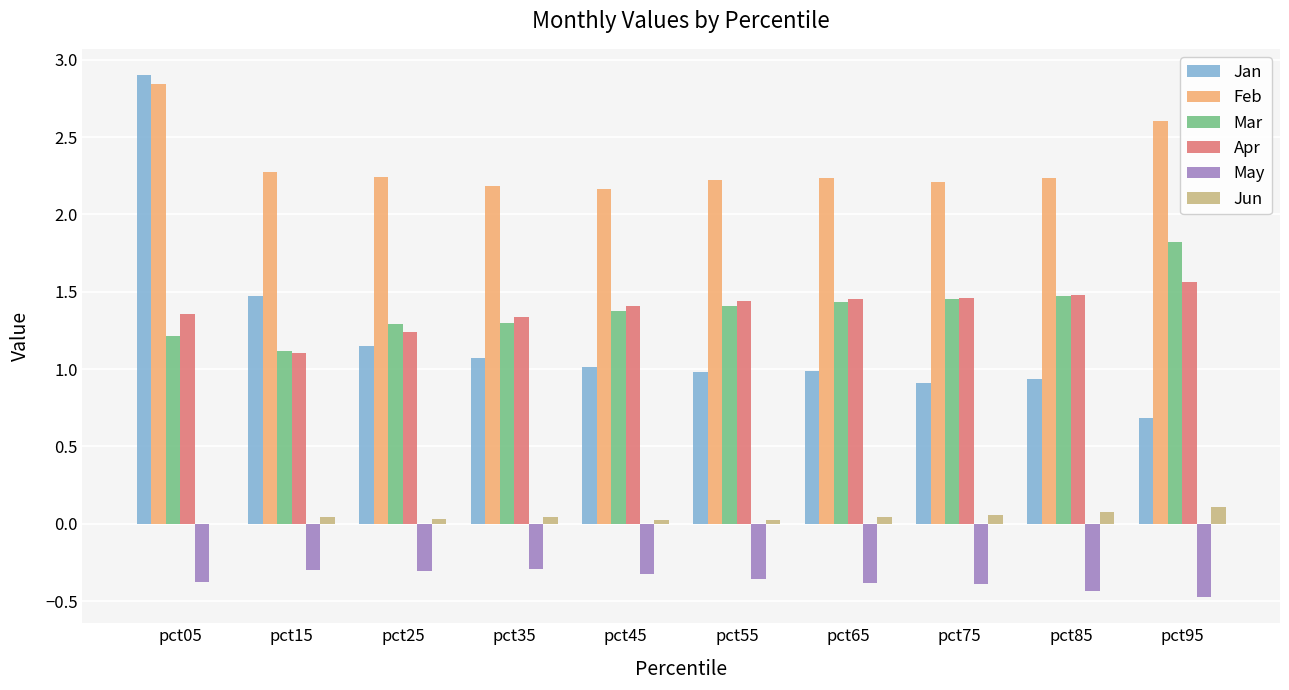

True or false: Jun has a value of 0.1 at pct75.

True